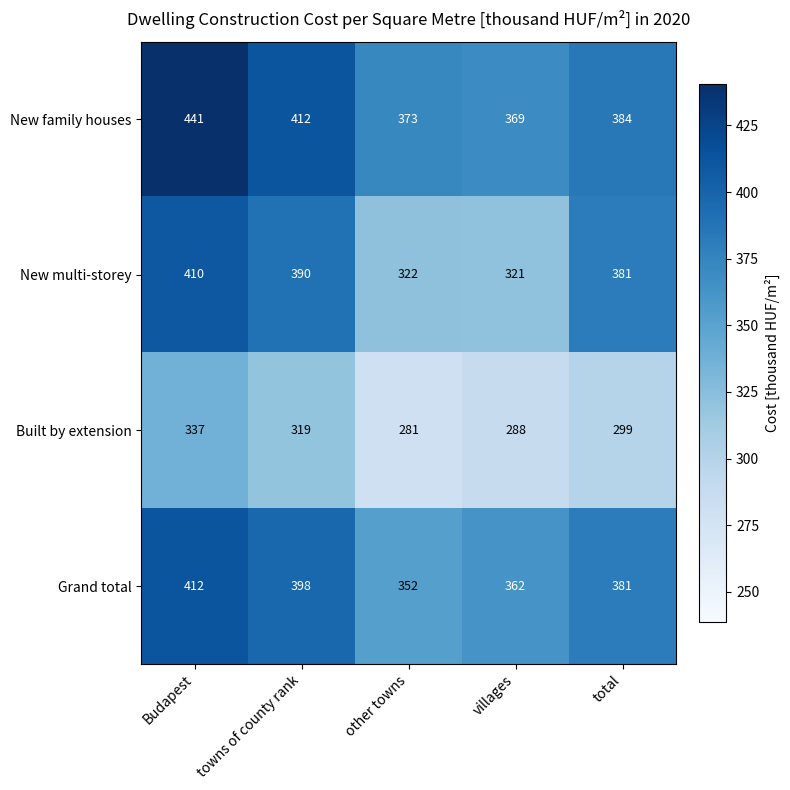

What is the smallest value displayed?

281